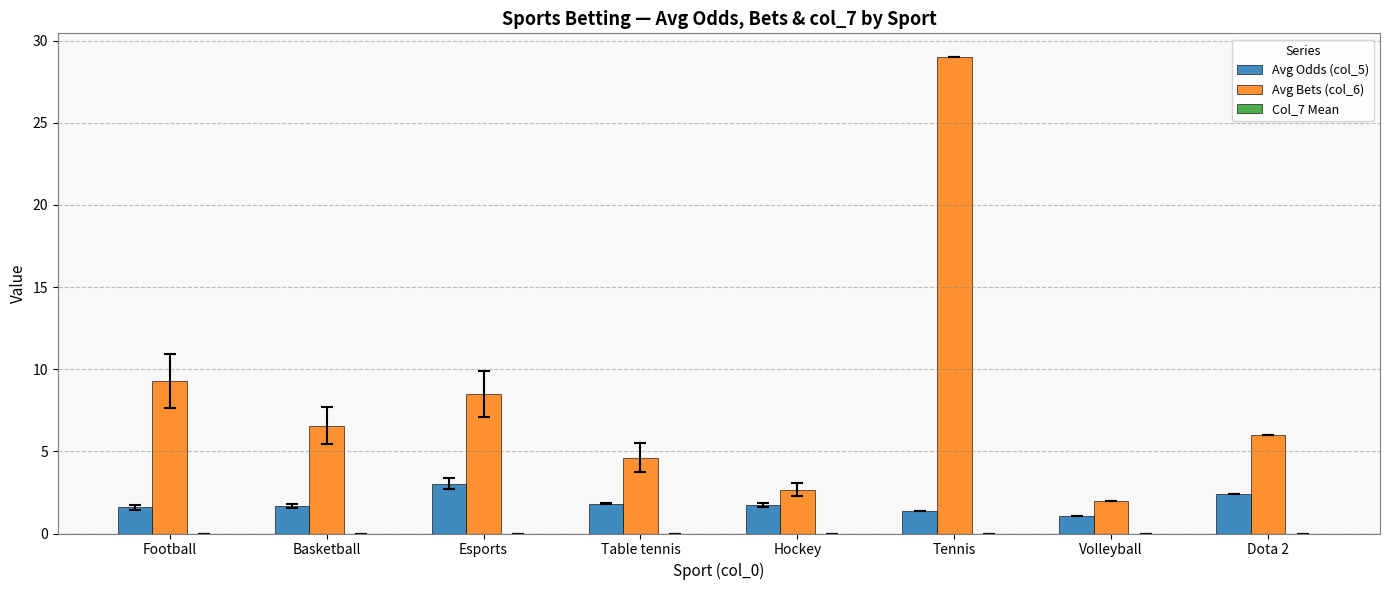

Which series has the largest range (max minus min)?

Avg Bets (col_6)